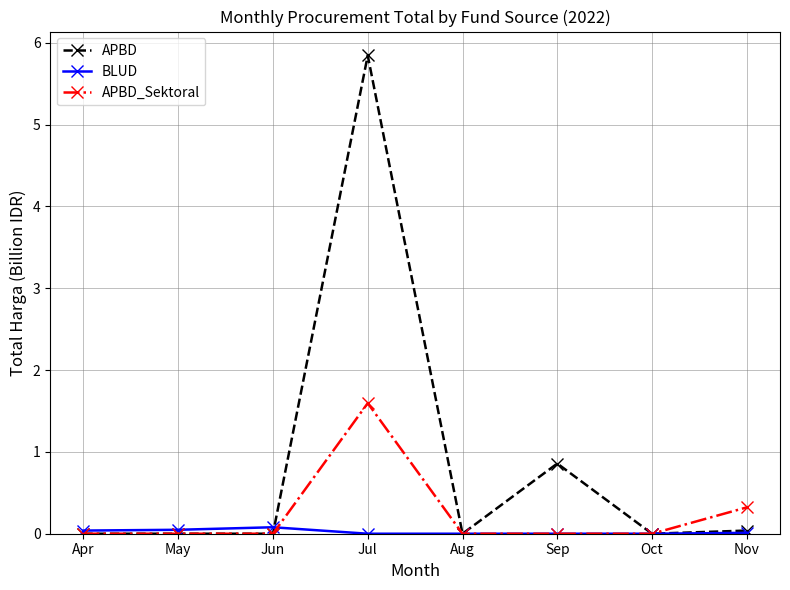

How many categories are shown in the chart?

8